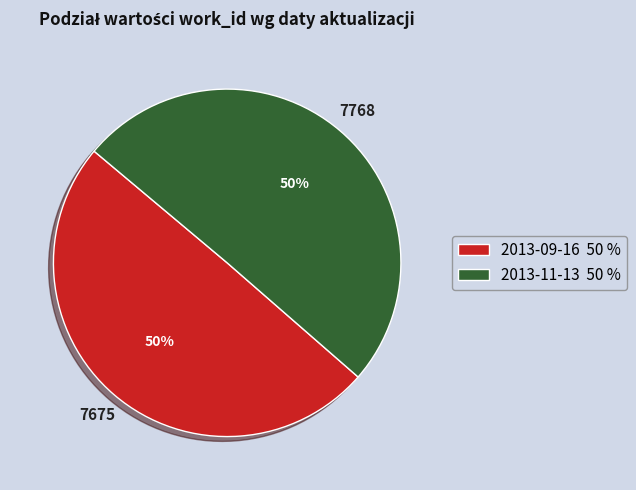

How many slices are in this pie chart?

2